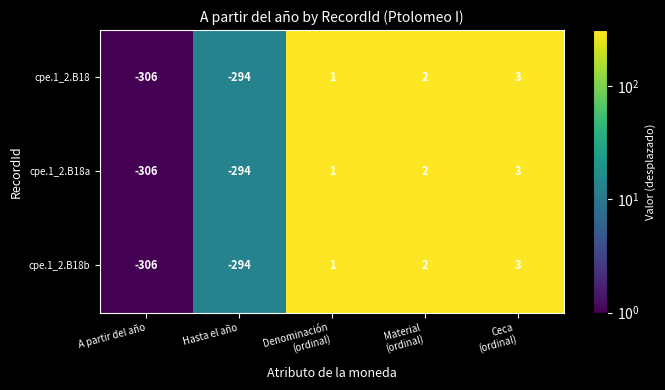

How many data points does each series have?

5